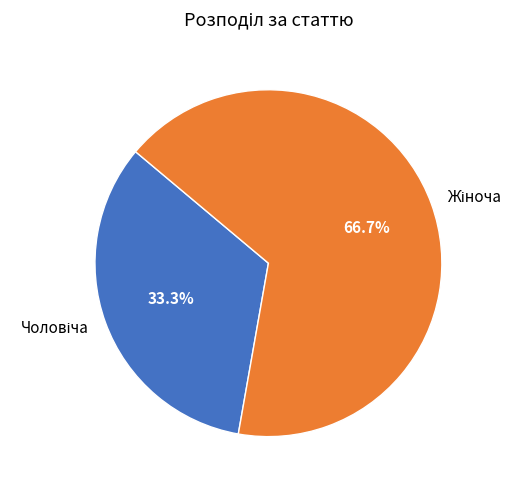

Is there any slice that represents more than half of the pie?

Yes